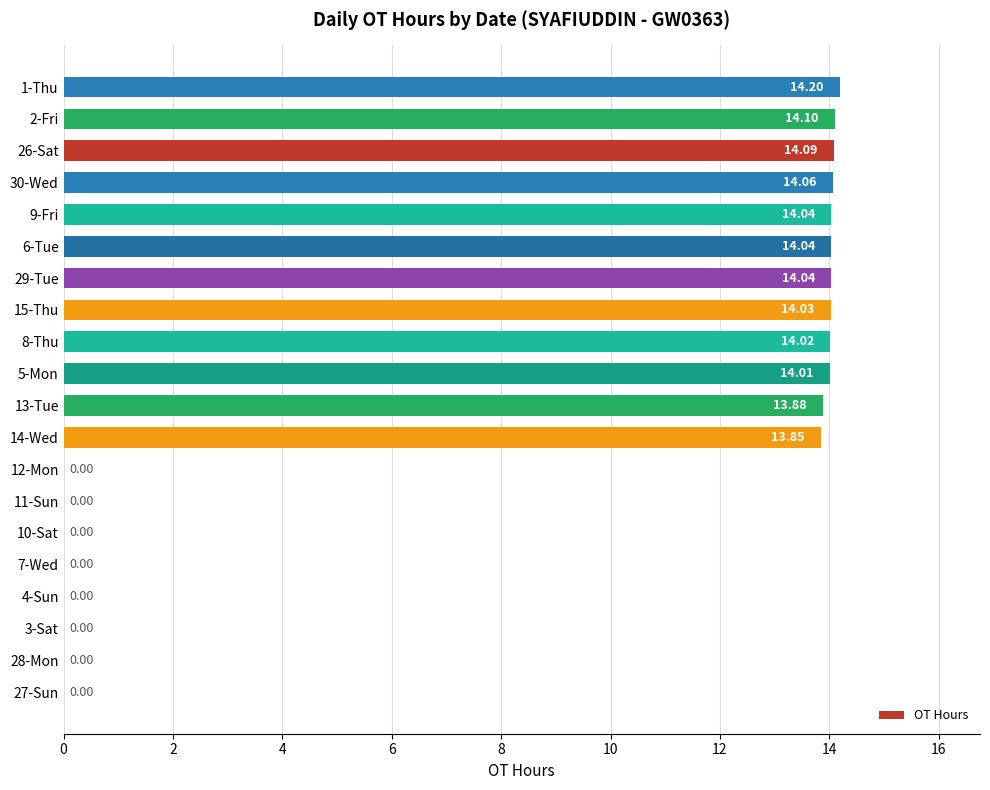

Which has a higher value, 12-Mon or 9-Fri?

9-Fri